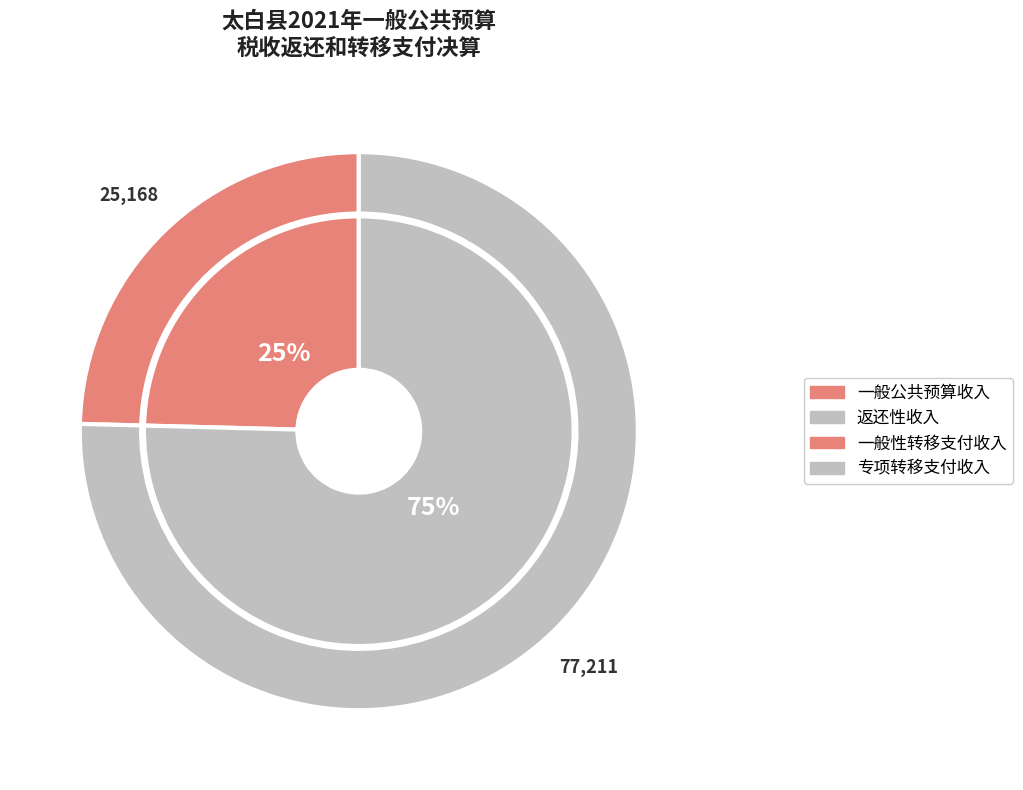

Is there any slice that represents more than half of the pie?

Yes